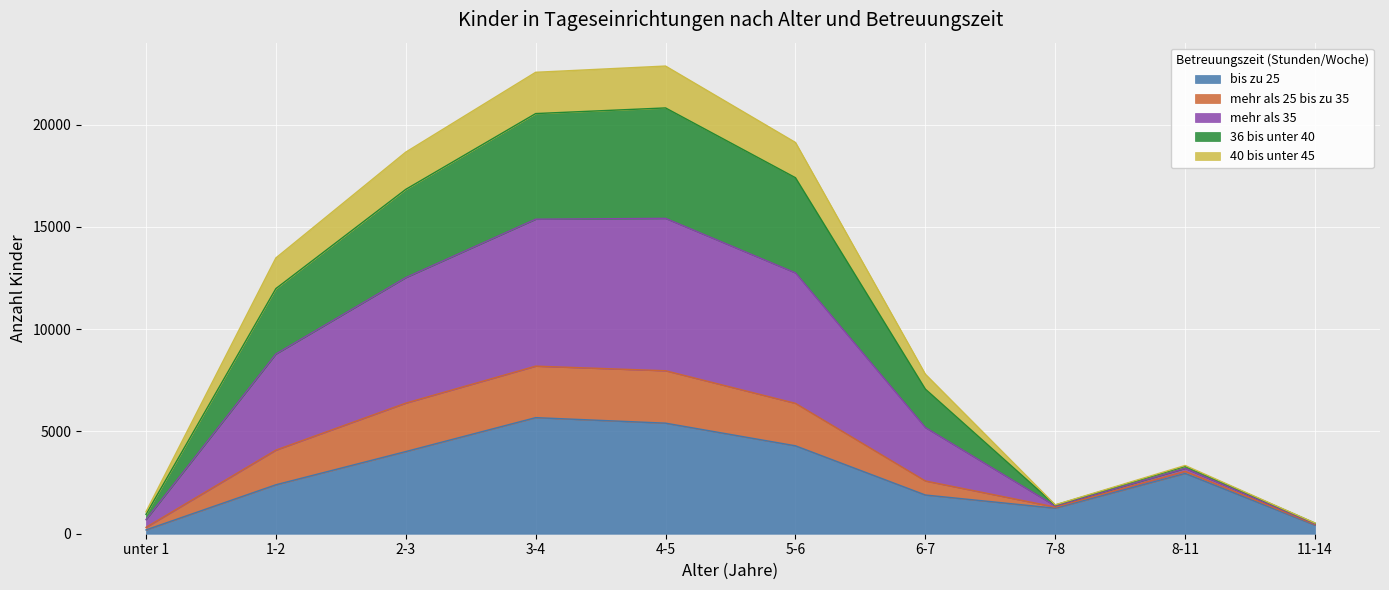

What is the average value of the bis zu 25 series?

2848